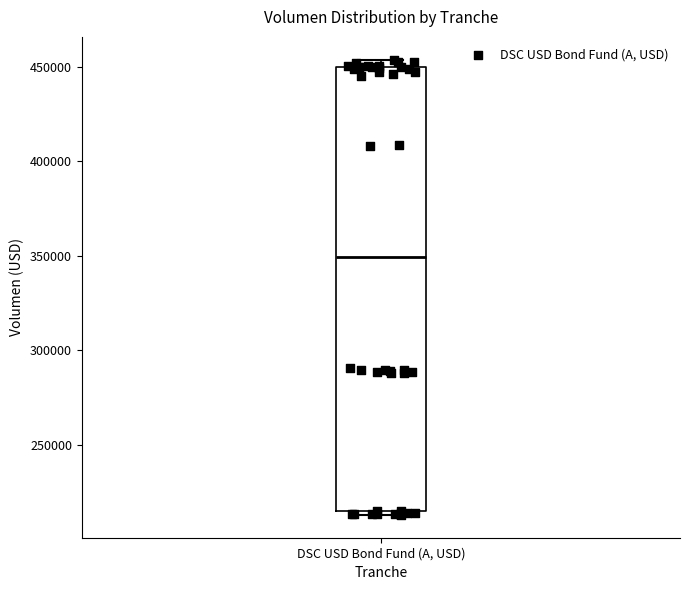

Read this box plot against the y-axis: the position of the median line, the range covered by the box, and the ends of both whiskers. The values are not printed on the chart, so give them approximately, as read against the axis.

median 350000, box 215000 to 450000, whiskers 215000 (just below the box's lower edge) to 455000